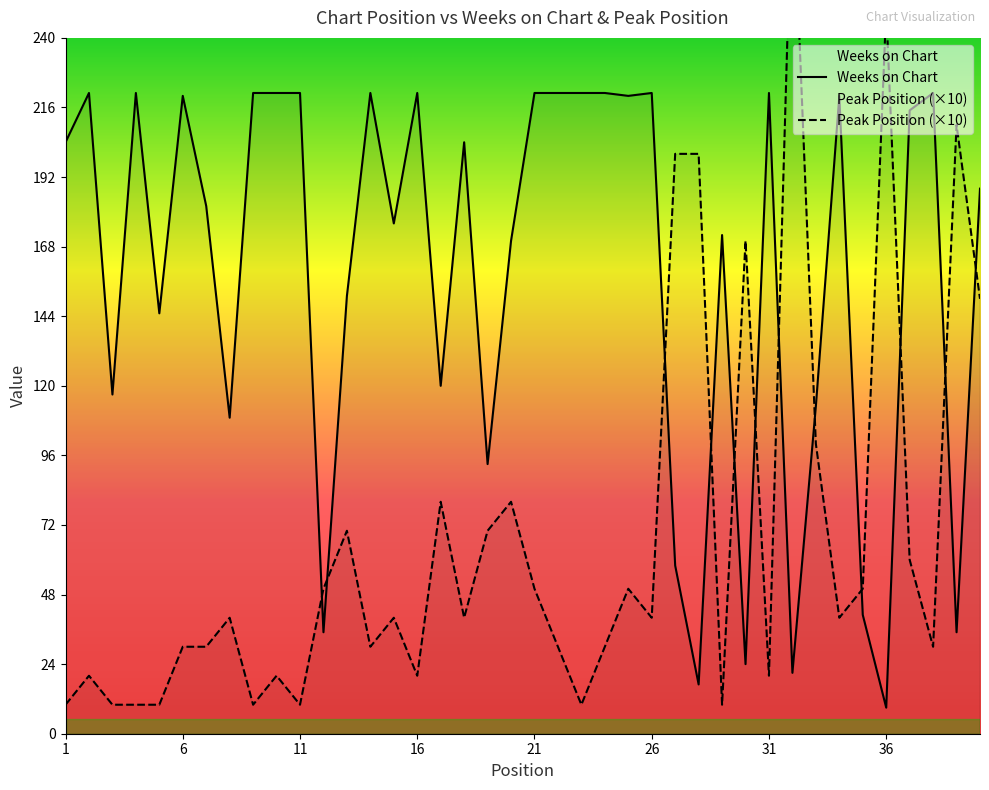

Is the value of Weeks on Chart at 35 greater than the value of Peak Position at 8?

Yes